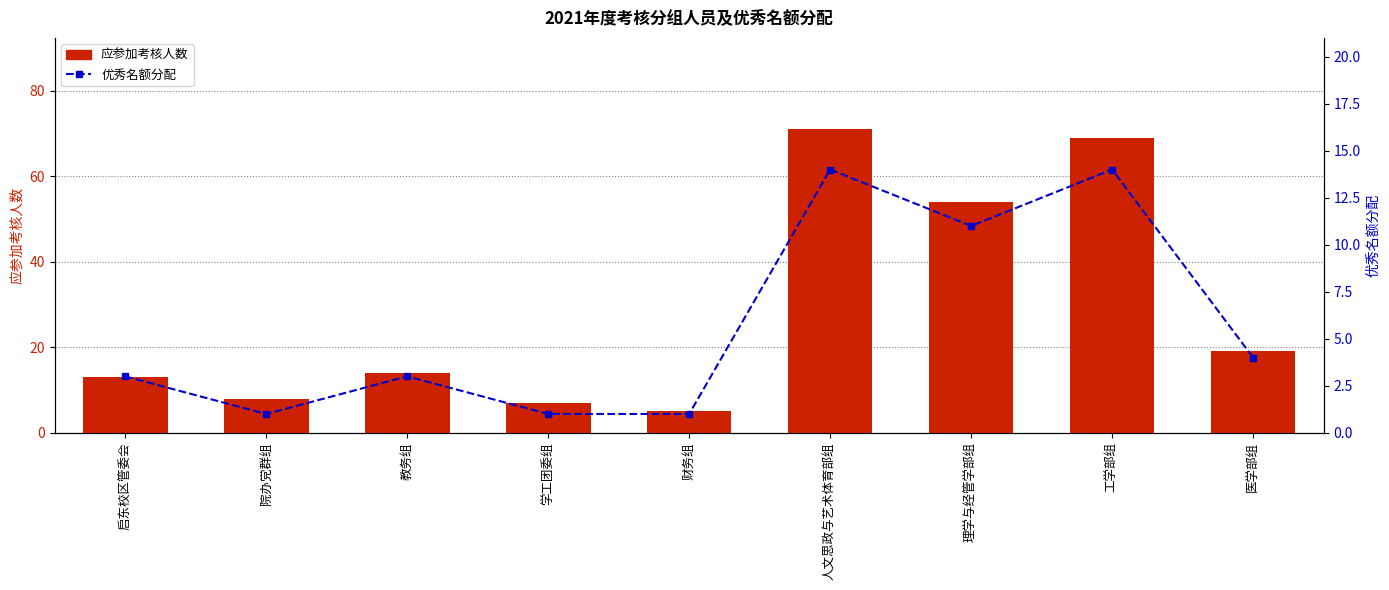

What is the total value across all series at 工学部组?

83